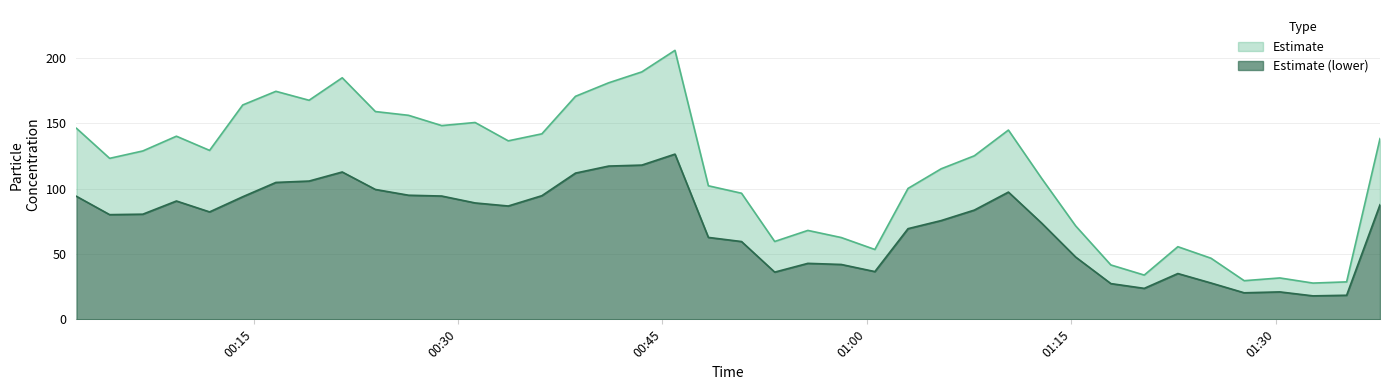

At which category is the sum across all series the highest?

2021/12/30 00:45:55